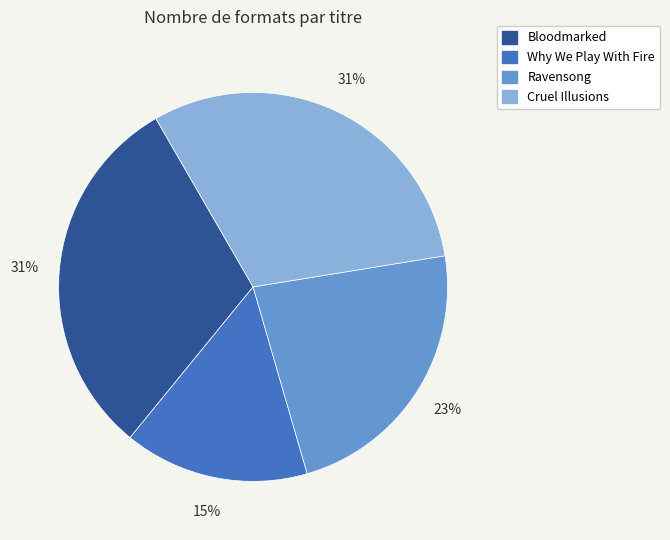

Count the number of slices in the pie.

4